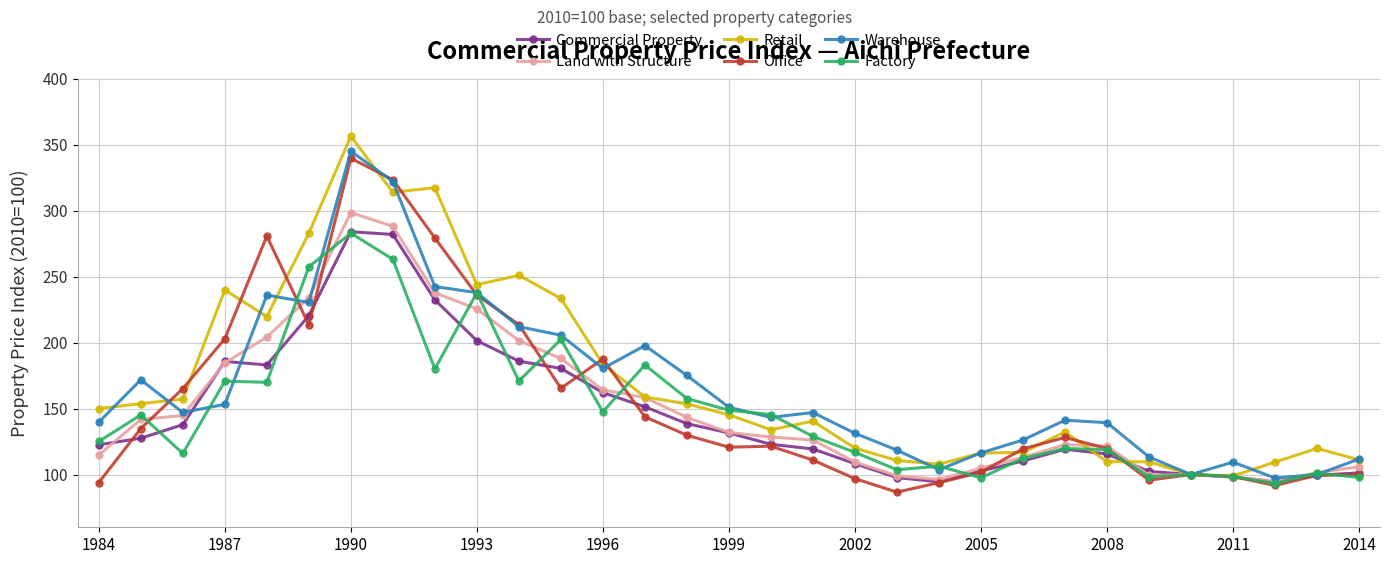

What is the maximum value shown in the chart?

356.4